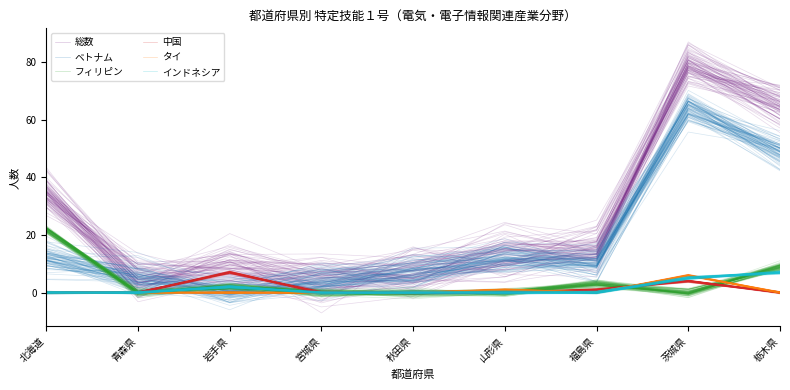

What is the difference between the highest and lowest values at 山形県?

12.8